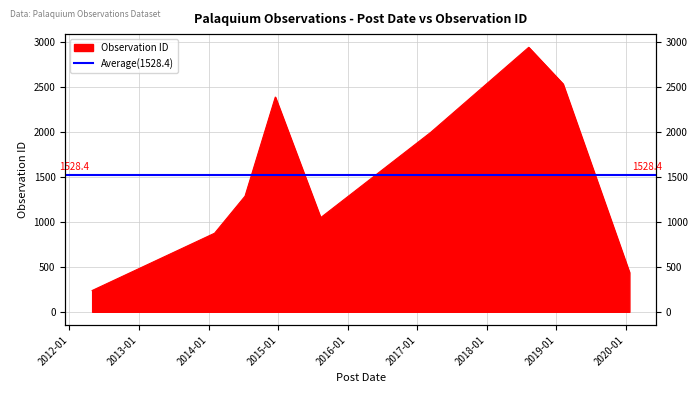

Where is the first local minimum?

2015-08-12